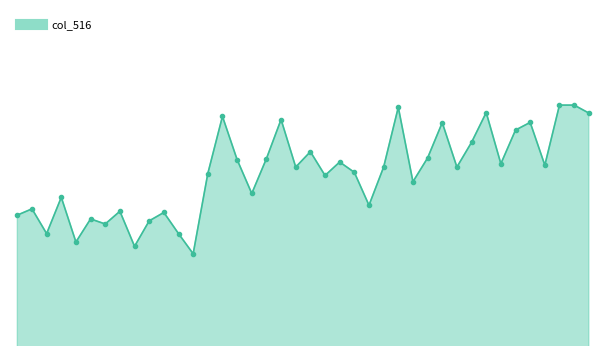

What is the maximum value shown in the chart?

19819